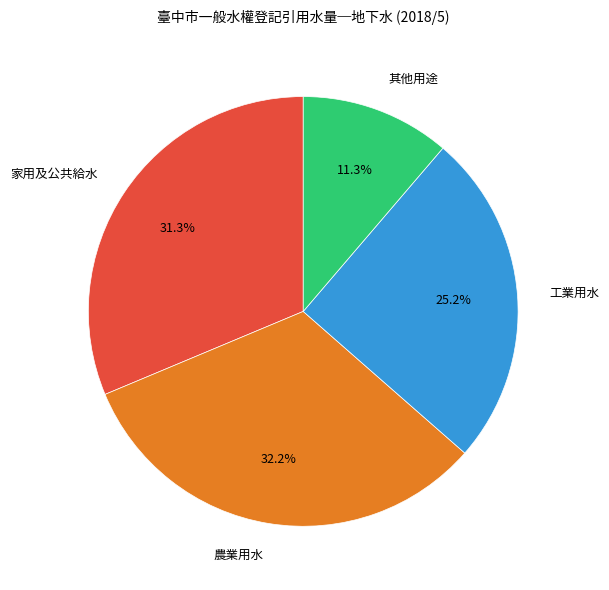

How many slices are in this pie chart?

4